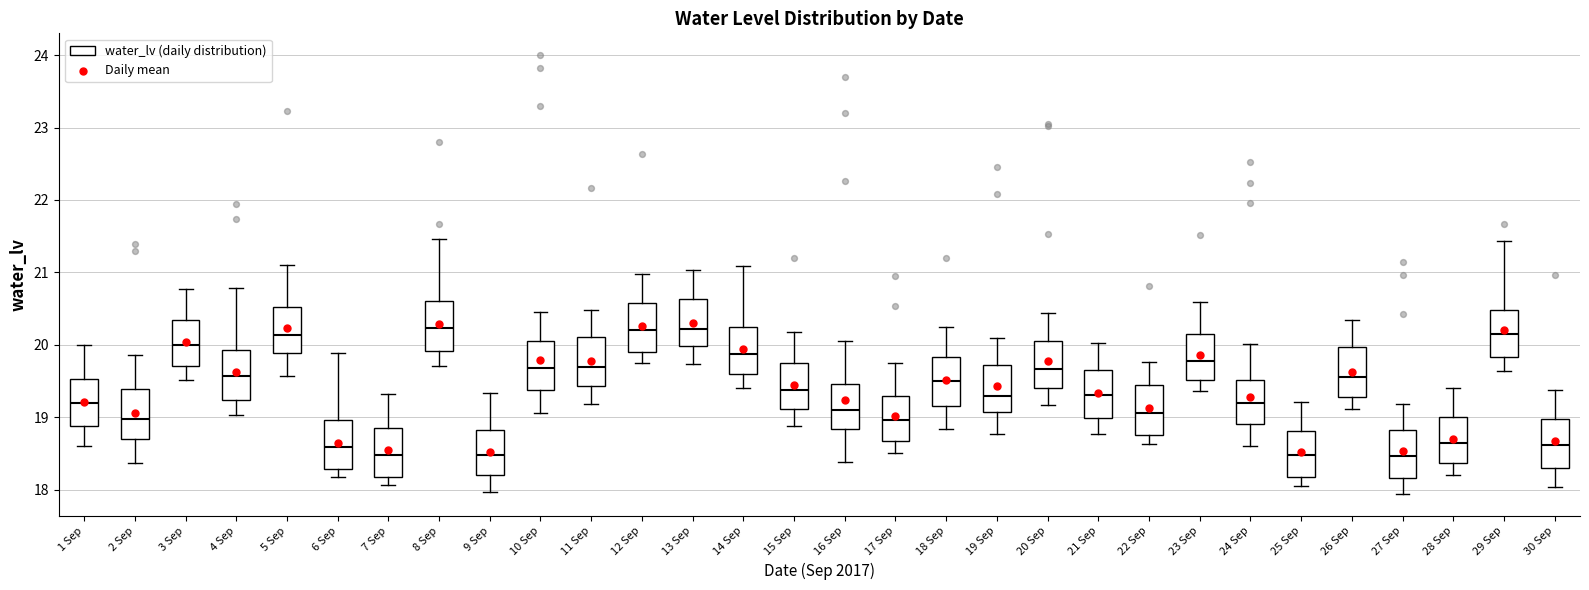

Reading left to right, transcribe this box plot: for each box, give where its median line is, the range the box spans, and where its two whiskers end, as read against the y-axis. The values are not printed on the chart, so give them approximately, as read against the axis.

1 Sep: median 19.2, box 18.9 to 19.5, whiskers 18.6 to 20.0
2 Sep: median 19.0, box 18.7 to 19.4, whiskers 18.4 to 19.9
3 Sep: median 20.0, box 19.7 to 20.3, whiskers 19.5 to 20.8
4 Sep: median 19.6, box 19.2 to 19.9, whiskers 19.0 to 20.8
5 Sep: median 20.1, box 19.9 to 20.5, whiskers 19.6 to 21.1
6 Sep: median 18.6, box 18.3 to 19.0, whiskers 18.2 to 19.9
7 Sep: median 18.5, box 18.2 to 18.9, whiskers 18.1 to 19.3
8 Sep: median 20.2, box 19.9 to 20.6, whiskers 19.7 to 21.5
9 Sep: median 18.5, box 18.2 to 18.8, whiskers 18.0 to 19.3
10 Sep: median 19.7, box 19.4 to 20.1, whiskers 19.1 to 20.4
11 Sep: median 19.7, box 19.4 to 20.1, whiskers 19.2 to 20.5
12 Sep: median 20.2, box 19.9 to 20.6, whiskers 19.8 to 21.0
13 Sep: median 20.2, box 20.0 to 20.6, whiskers 19.7 to 21.0
14 Sep: median 19.9, box 19.6 to 20.2, whiskers 19.4 to 21.1
15 Sep: median 19.4, box 19.1 to 19.7, whiskers 18.9 to 20.2
16 Sep: median 19.1, box 18.8 to 19.5, whiskers 18.4 to 20.0
17 Sep: median 19.0, box 18.7 to 19.3, whiskers 18.5 to 19.7
18 Sep: median 19.5, box 19.2 to 19.8, whiskers 18.8 to 20.2
19 Sep: median 19.3, box 19.1 to 19.7, whiskers 18.8 to 20.1
20 Sep: median 19.7, box 19.4 to 20.1, whiskers 19.2 to 20.4
21 Sep: median 19.3, box 19.0 to 19.6, whiskers 18.8 to 20.0
22 Sep: median 19.1, box 18.8 to 19.4, whiskers 18.6 to 19.8
23 Sep: median 19.8, box 19.5 to 20.2, whiskers 19.4 to 20.6
24 Sep: median 19.2, box 18.9 to 19.5, whiskers 18.6 to 20.0
25 Sep: median 18.5, box 18.2 to 18.8, whiskers 18.1 to 19.2
26 Sep: median 19.6, box 19.3 to 20.0, whiskers 19.1 to 20.3
27 Sep: median 18.5, box 18.2 to 18.8, whiskers 17.9 to 19.2
28 Sep: median 18.6, box 18.4 to 19.0, whiskers 18.2 to 19.4
29 Sep: median 20.2, box 19.8 to 20.5, whiskers 19.6 to 21.4
30 Sep: median 18.6, box 18.3 to 19.0, whiskers 18.0 to 19.4